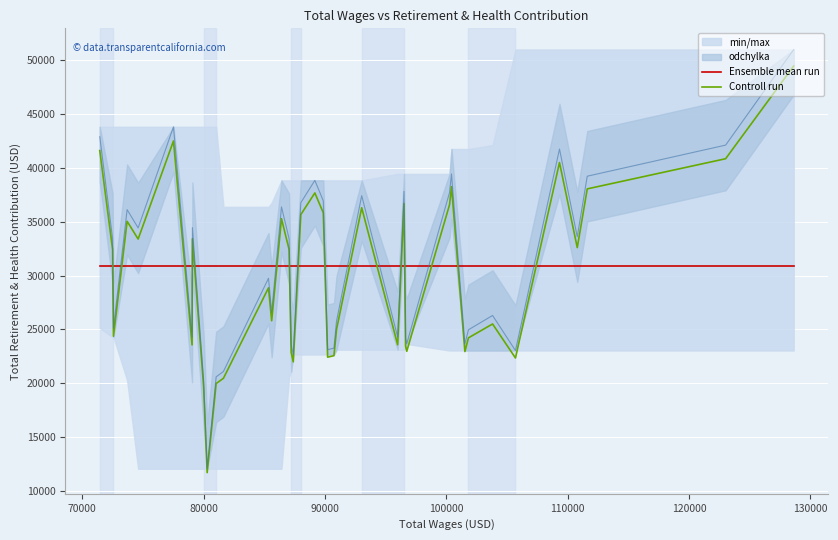

What is the lowest value of the Controll run series?

11714.7